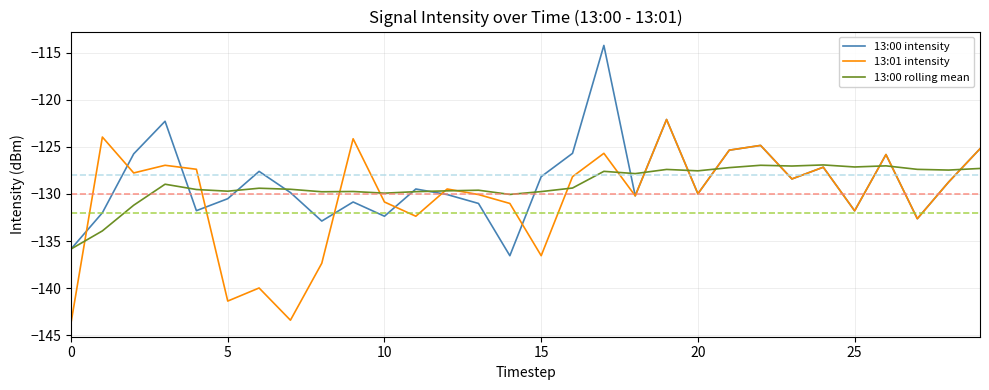

How many series are shown in this chart?

3